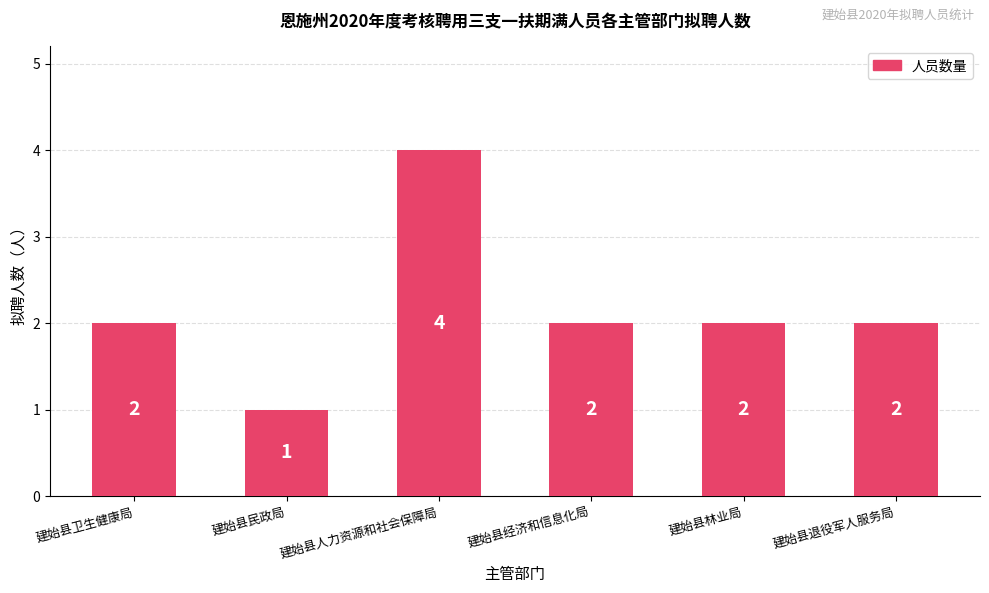

What is the sum of all values?

13